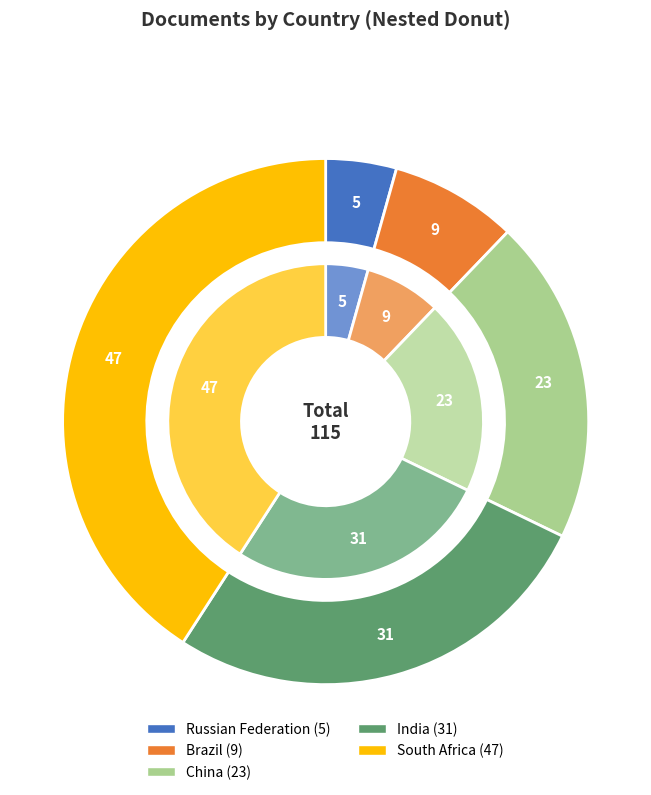

True or false: India accounts for 20% of the total.

False